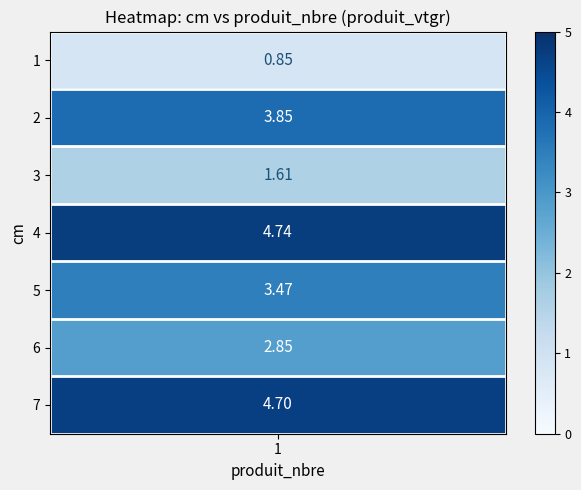

The value at 7 is 7.9. True or false?

False